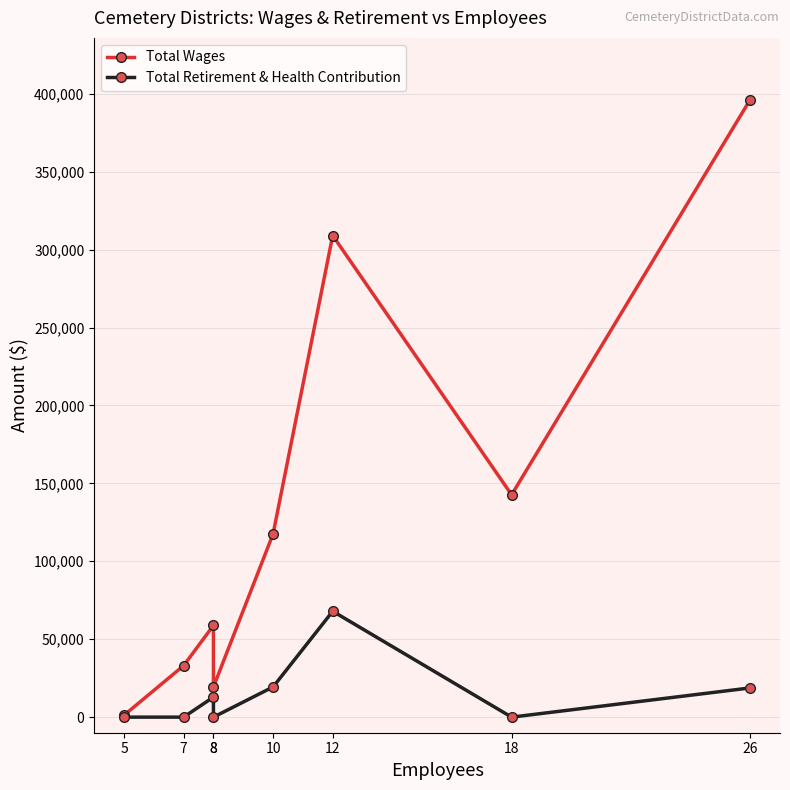

How many lines are shown in the chart?

2